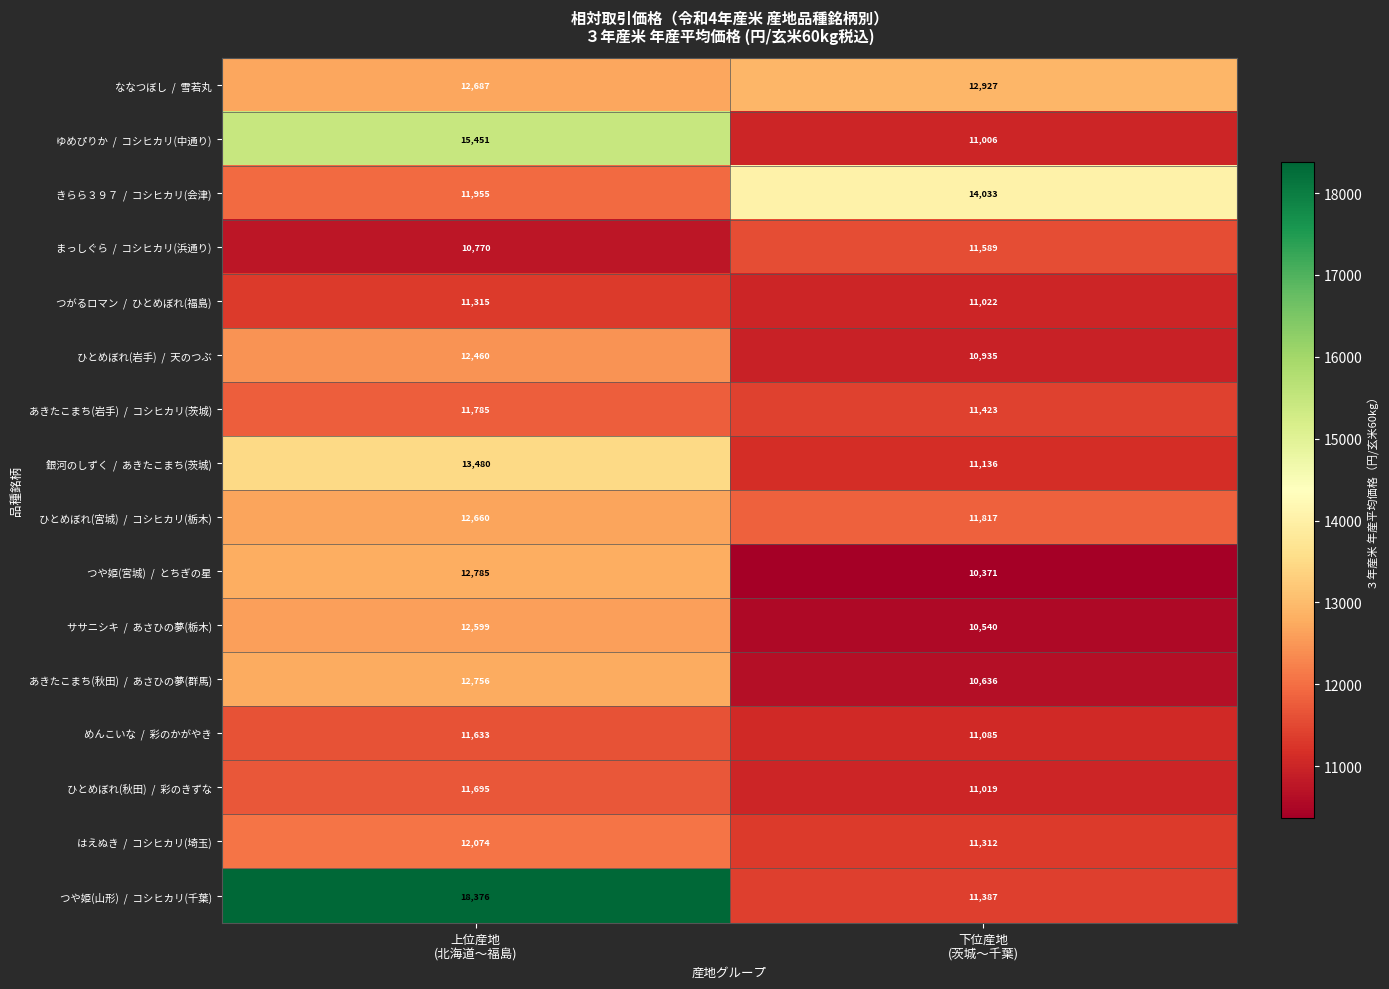

What is the minimum value shown in the chart?

10371